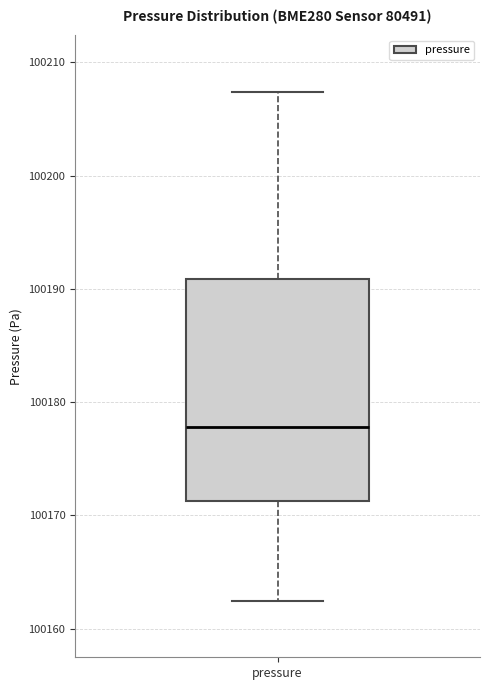

Where does the median line of the box for pressure sit on the y-axis? The values are not printed on the chart, so give them approximately, as read against the axis.

100178